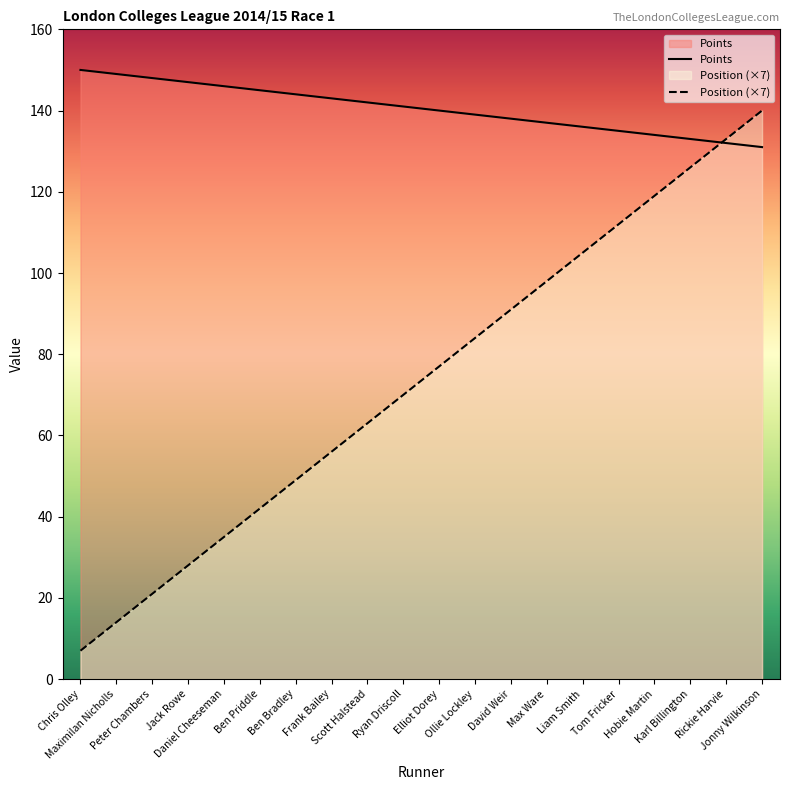

What is the total value across all series at Ryan Driscoll?

211